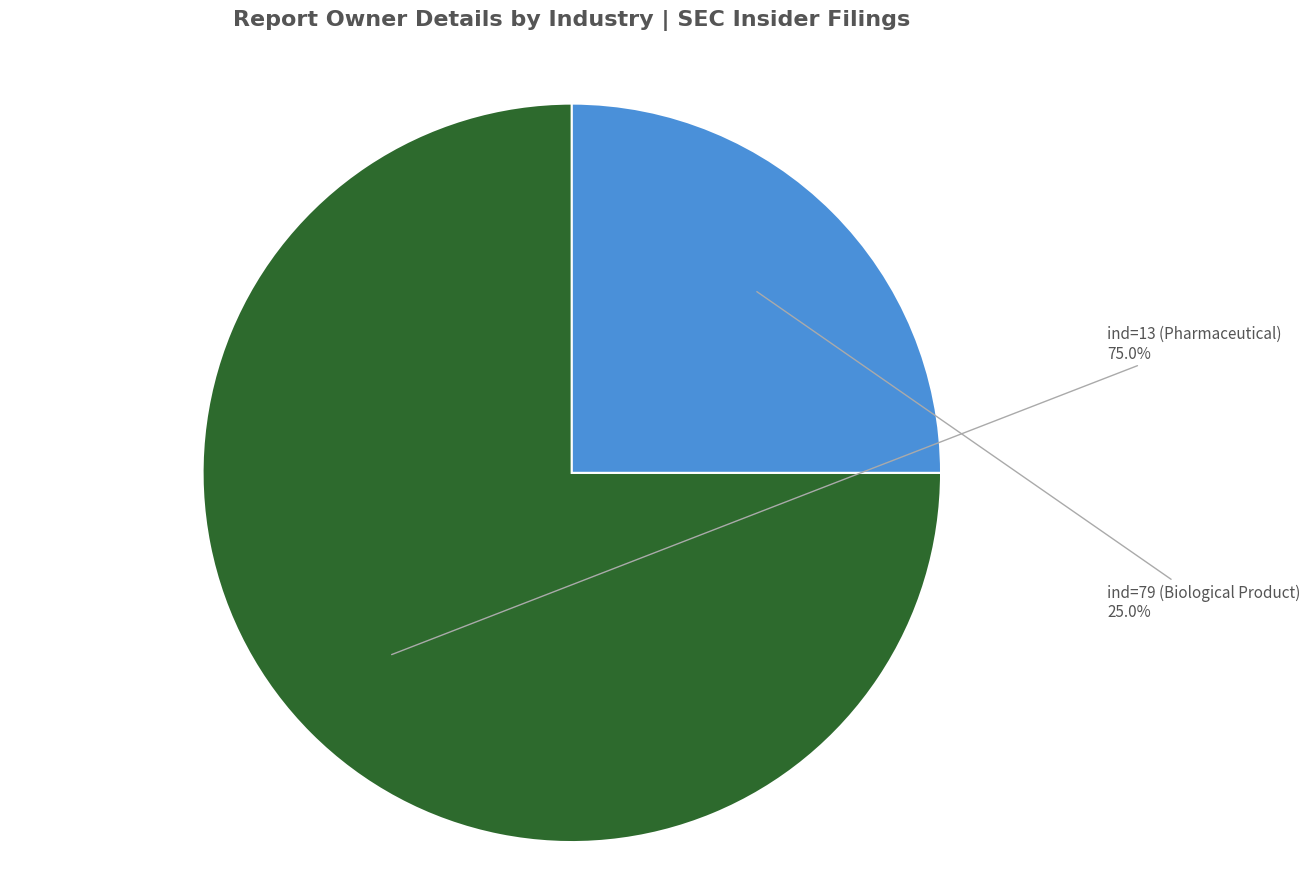

What percentage is the ind=79 (Biological Product) slice, to the nearest percent?

25%